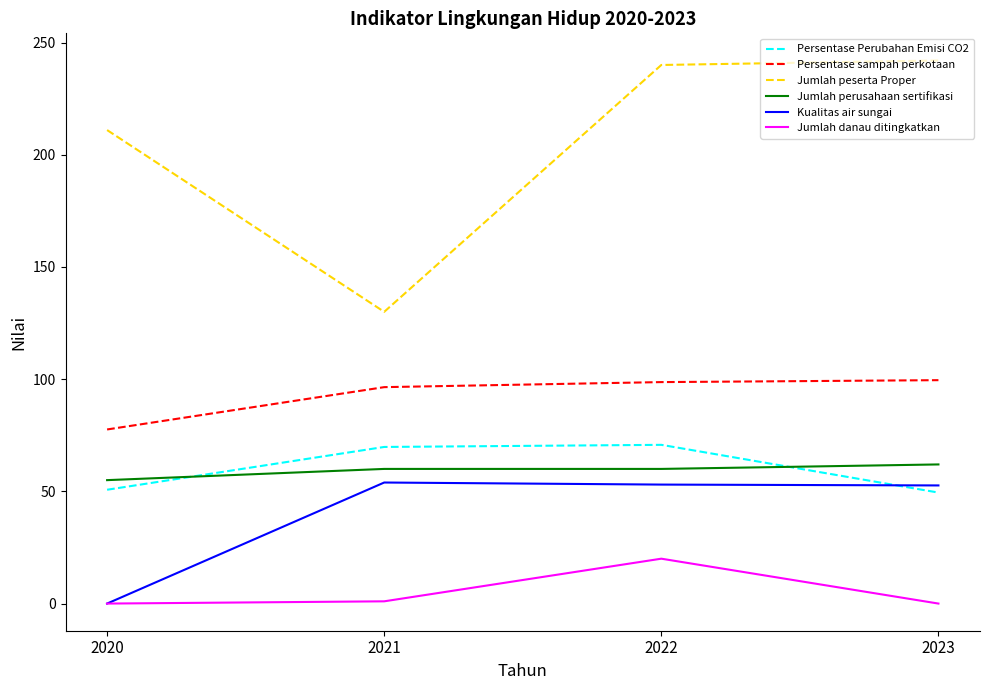

Which series has the widest spread of values?

Jumlah peserta Proper